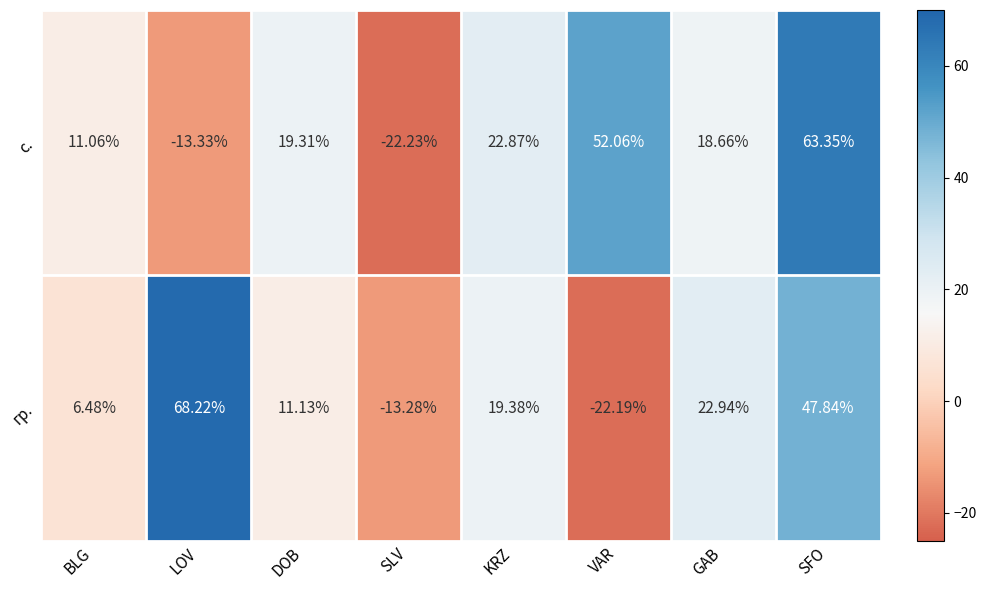

Which label corresponds to the largest value in the chart?

LOV